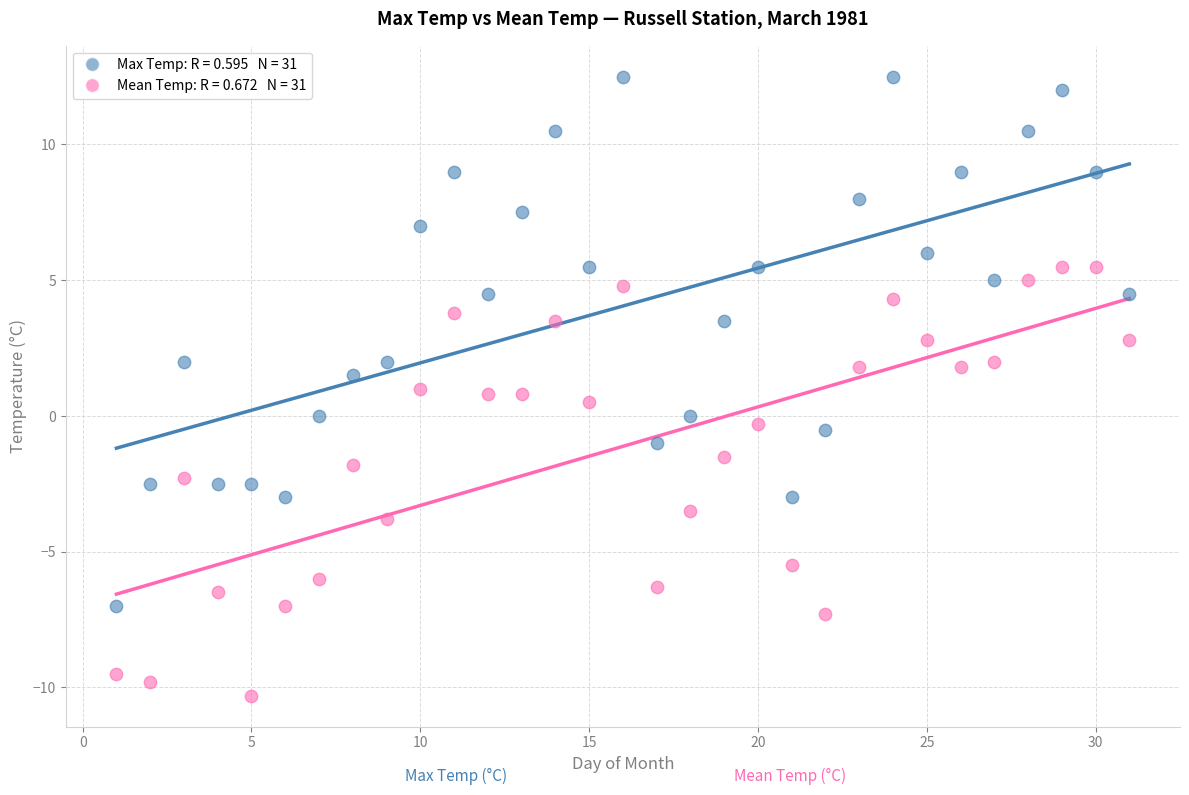

Across all data points, what is the range of Y values (max minus min)?

22.8